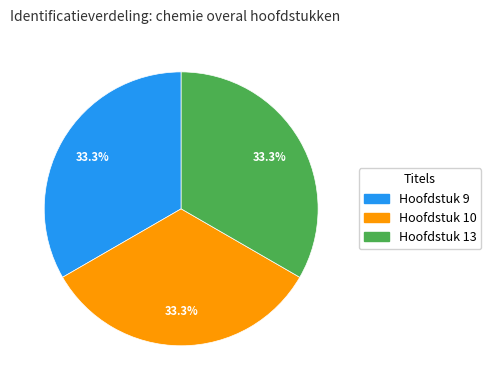

Is the sum of Hoofdstuk 9 and Hoofdstuk 13 greater than half?

Yes